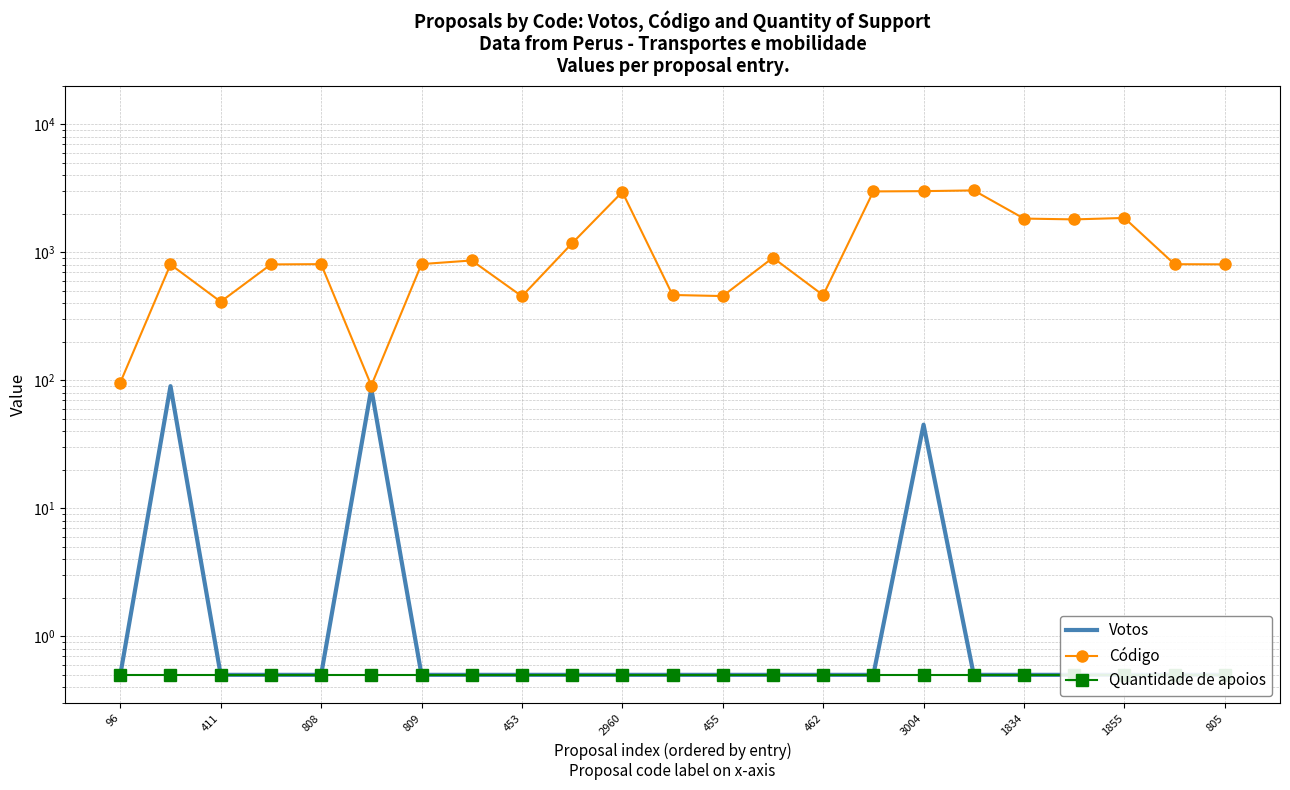

What is the value of the Quantidade de apoios point at the 22nd from the left?

0.5